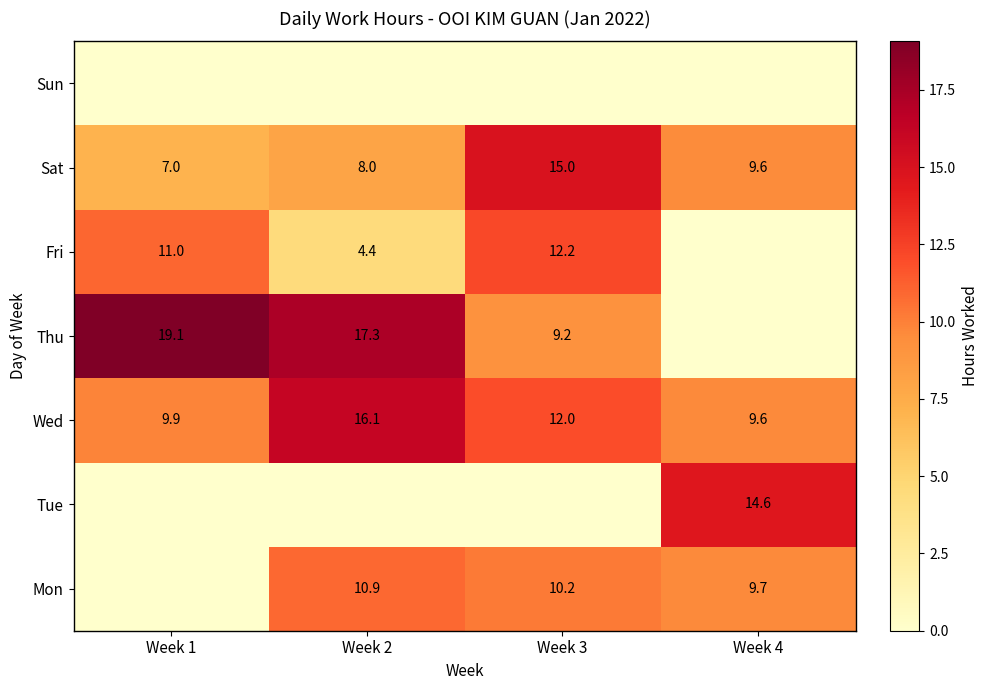

How many distinct data groups are displayed?

7